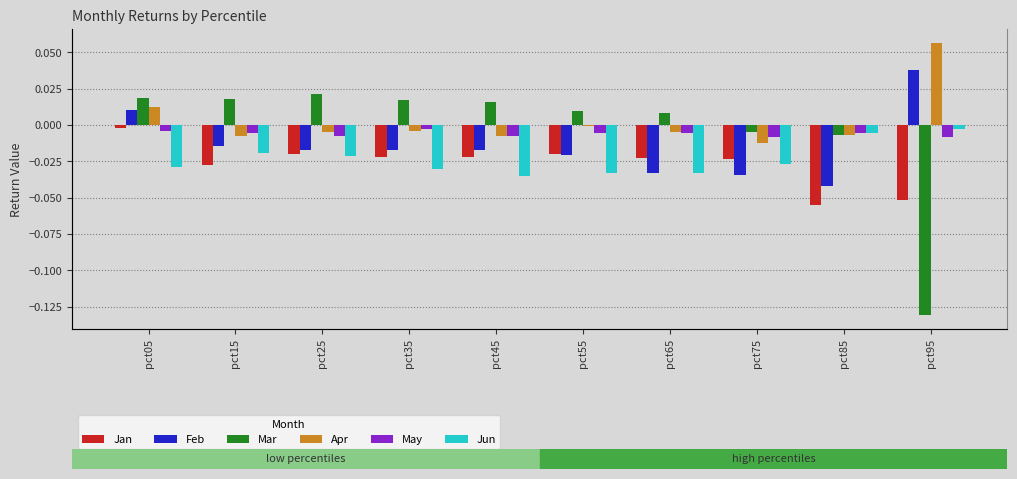

How many bars are there in each group?

6